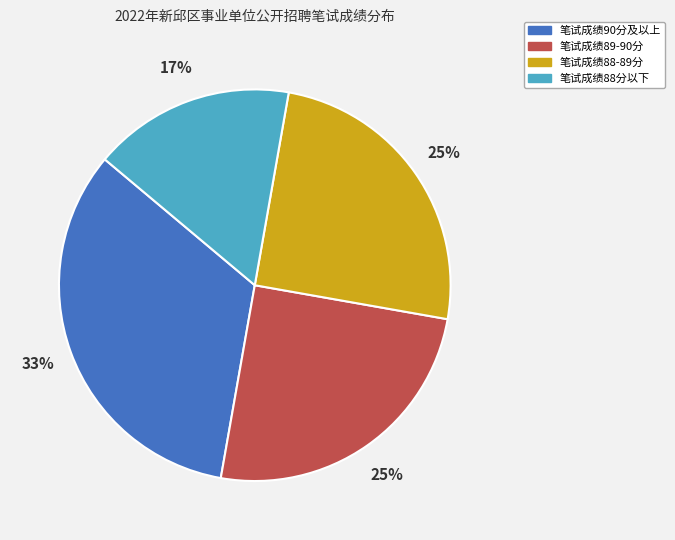

Does any single category account for the majority?

No